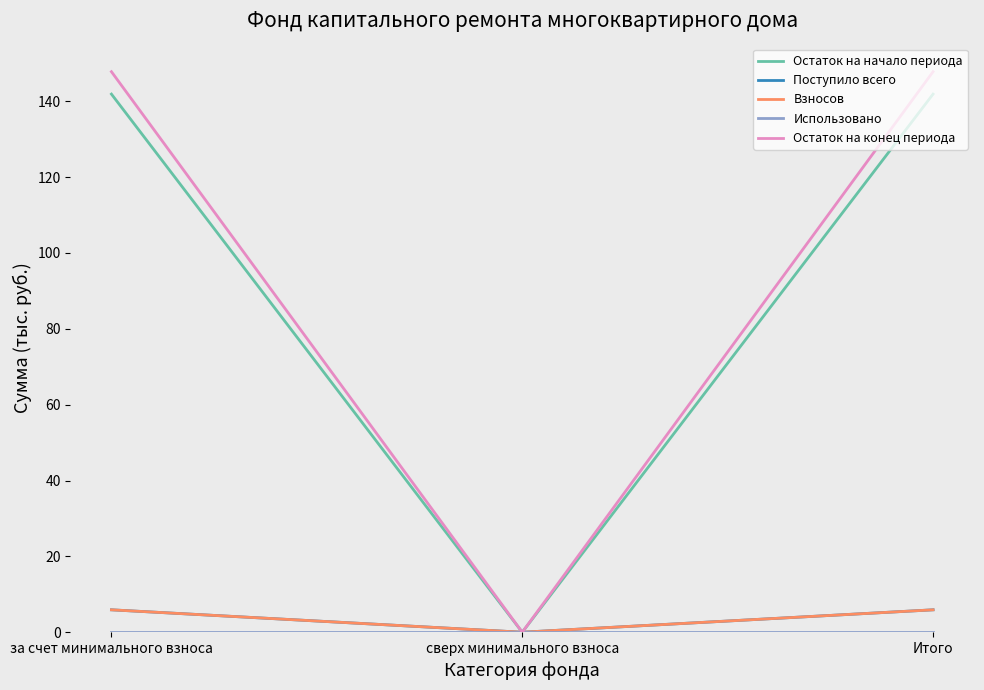

Does the chart have visible grid lines?

No